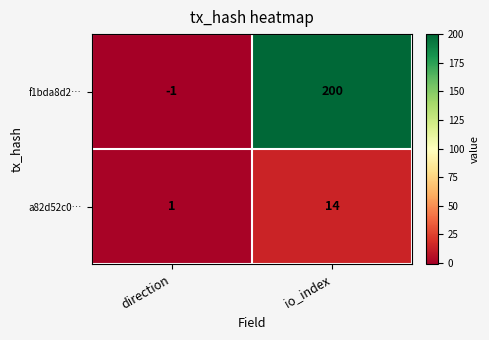

What is the sum of all a82d52c0… values?

15